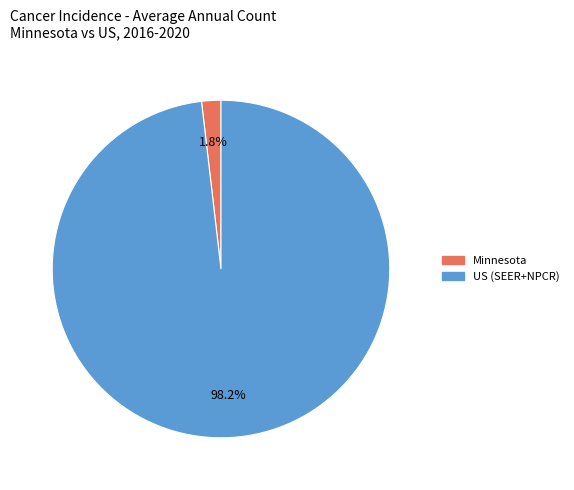

The US (SEER+NPCR) slice represents 21% of the pie. True or false?

False